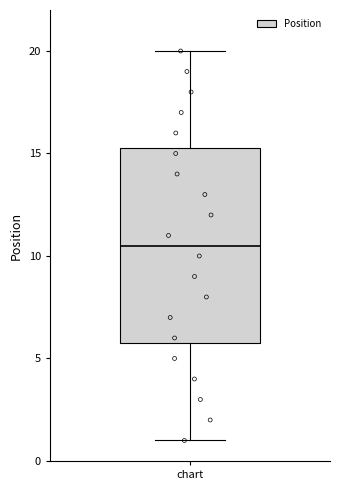

Where is the lower edge of the box for chart on the y-axis? The values are not printed on the chart, so give them approximately, as read against the axis.

6.0